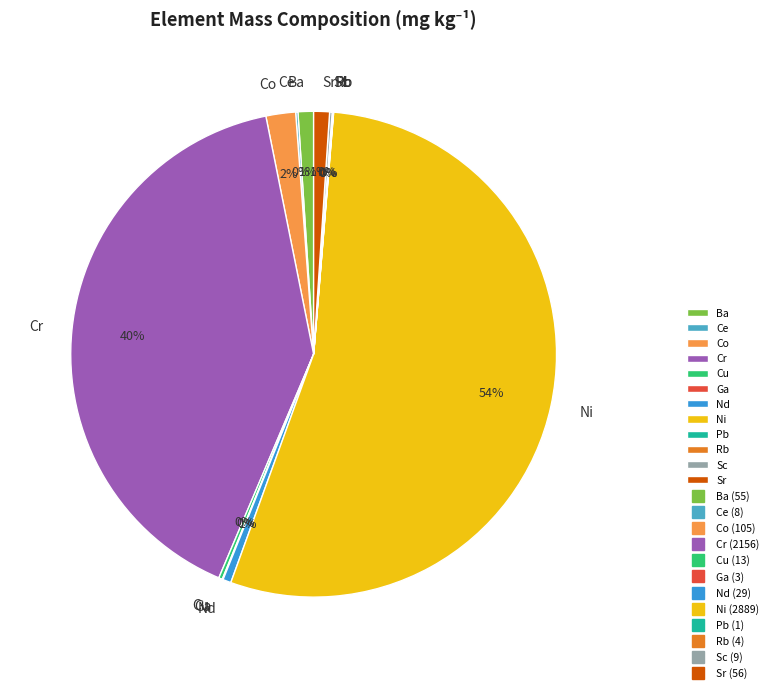

Which has a higher value, Sr or Ni?

Ni